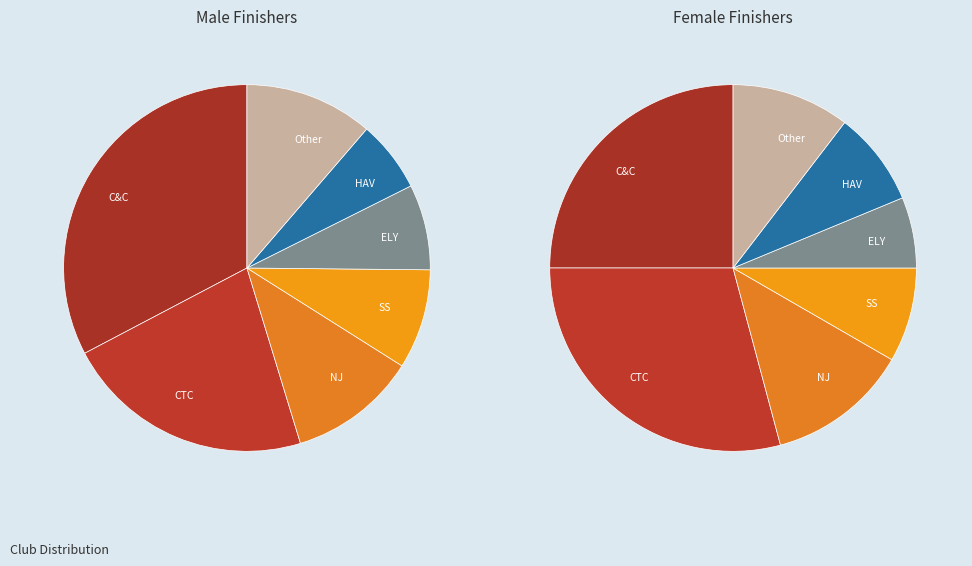

To the nearest percent, what portion does CTC represent?

22%